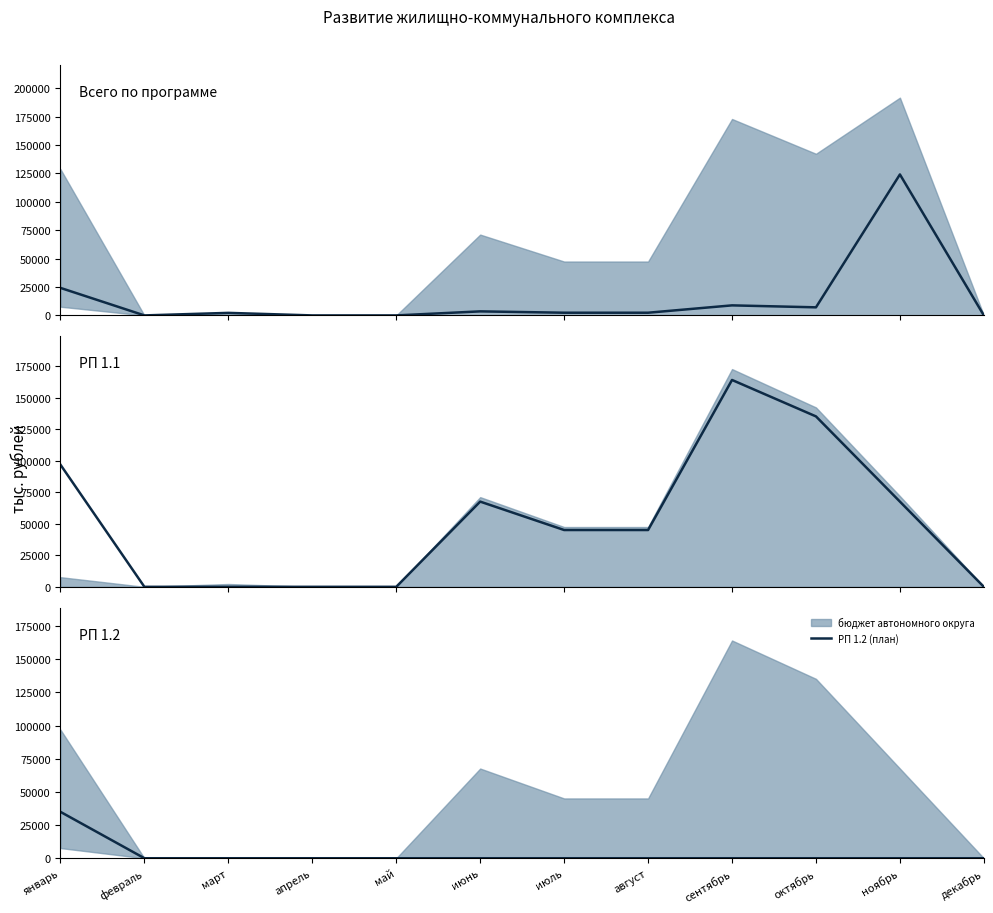

True or false: бюджет города Когалыма and РП 1.2 (план) cross at least once.

False